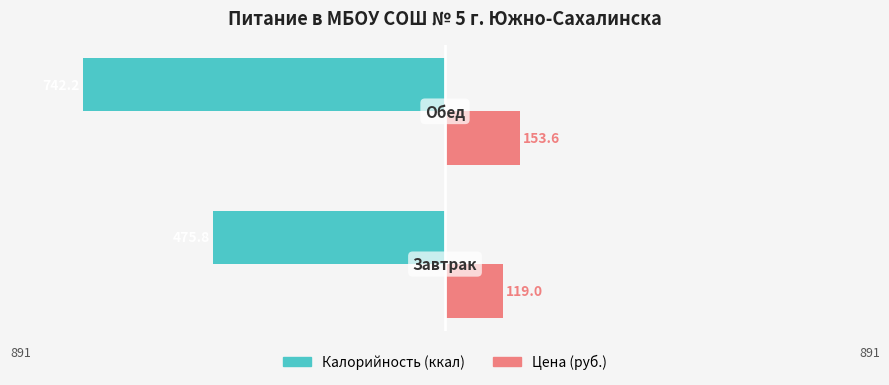

Reading left to right, extract all data points from this chart.

Калорийность: -475.8	-742.2
Цена: 119.0	153.6